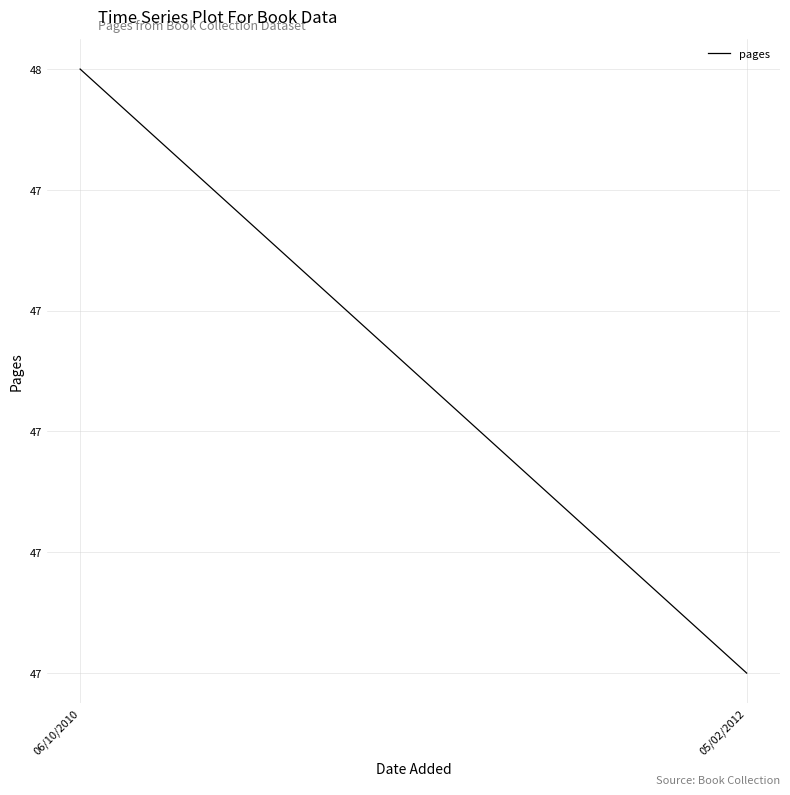

What is the difference between the values at 06/10/2010 and 05/02/2012?

1